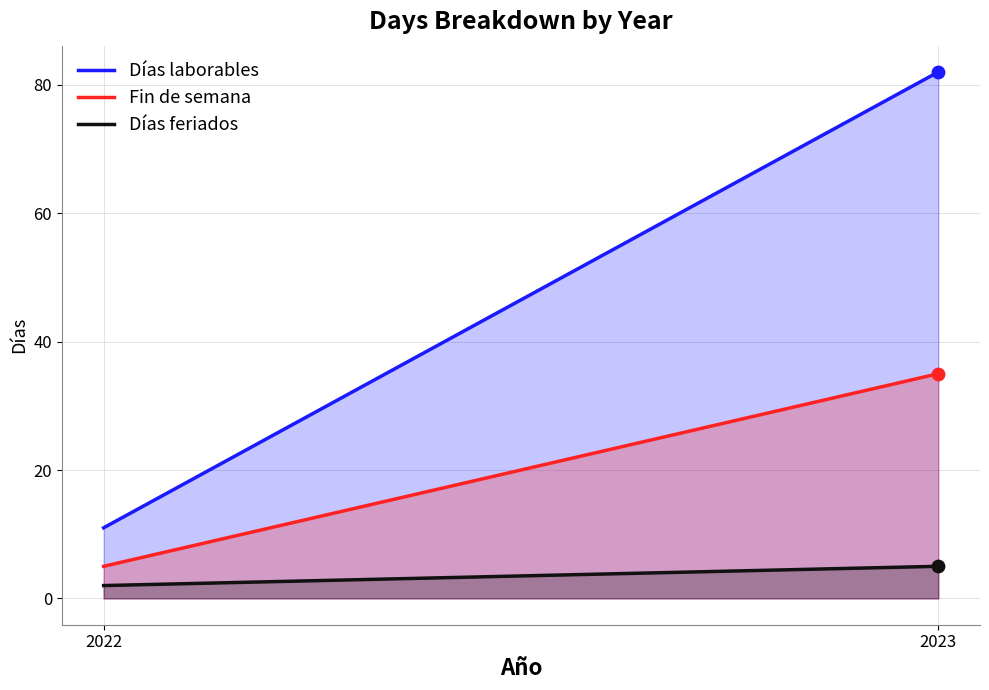

What is the total value across all series at 2023?

122